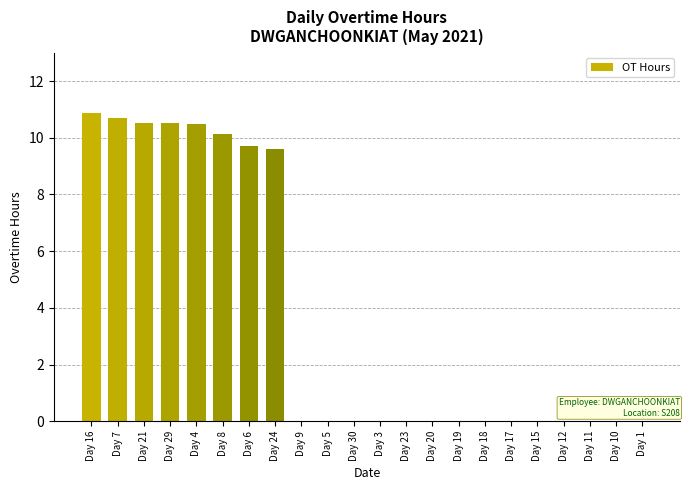

Reading right to left, list all the values displayed in this chart.

Day 1=0.0	Day 10=0.0	Day 11=0.0	Day 12=0.0	Day 15=0.0	Day 17=0.0	Day 18=0.0	Day 19=0.0	Day 20=0.0	Day 23=0.0	Day 3=0.0	Day 30=0.0	Day 5=0.0	Day 9=0.0	Day 24=9.6	Day 6=9.7	Day 8=10.1	Day 4=10.5	Day 29=10.5	Day 21=10.5	Day 7=10.7	Day 16=10.9